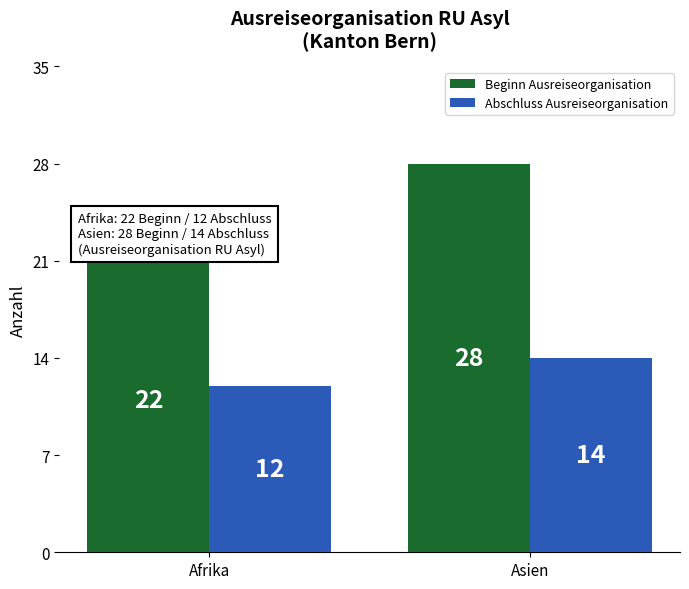

What is the difference between the highest and lowest values at Afrika?

10